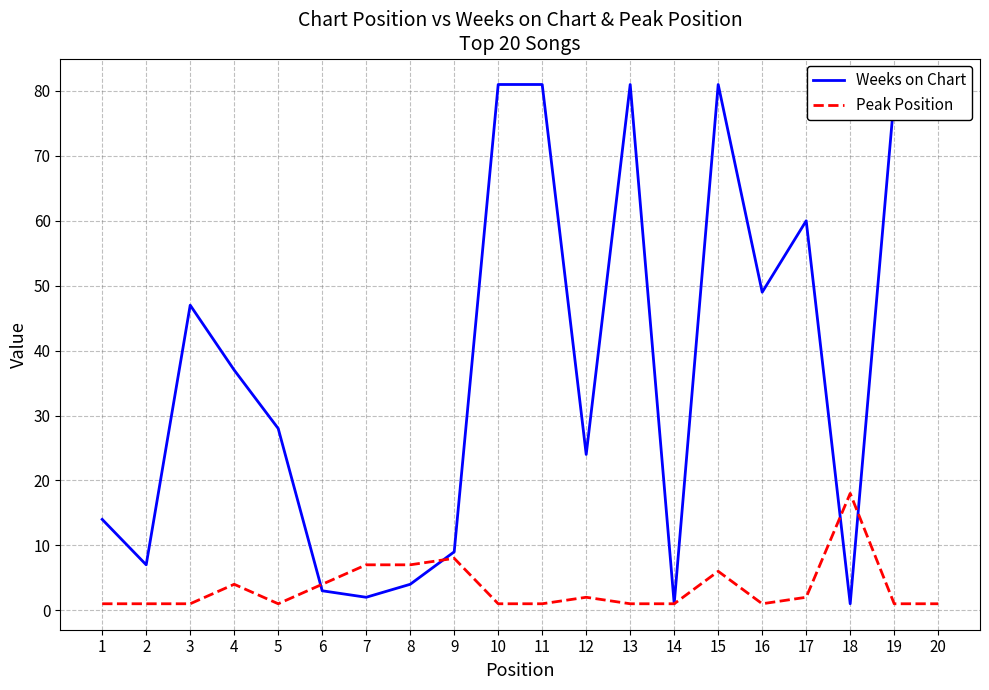

List the labels in order of Weeks on Chart value, smallest first.

14, 18, 7, 6, 8, 2, 9, 1, 12, 5, 4, 3, 16, 17, 19, 10, 11, 13, 15, 20